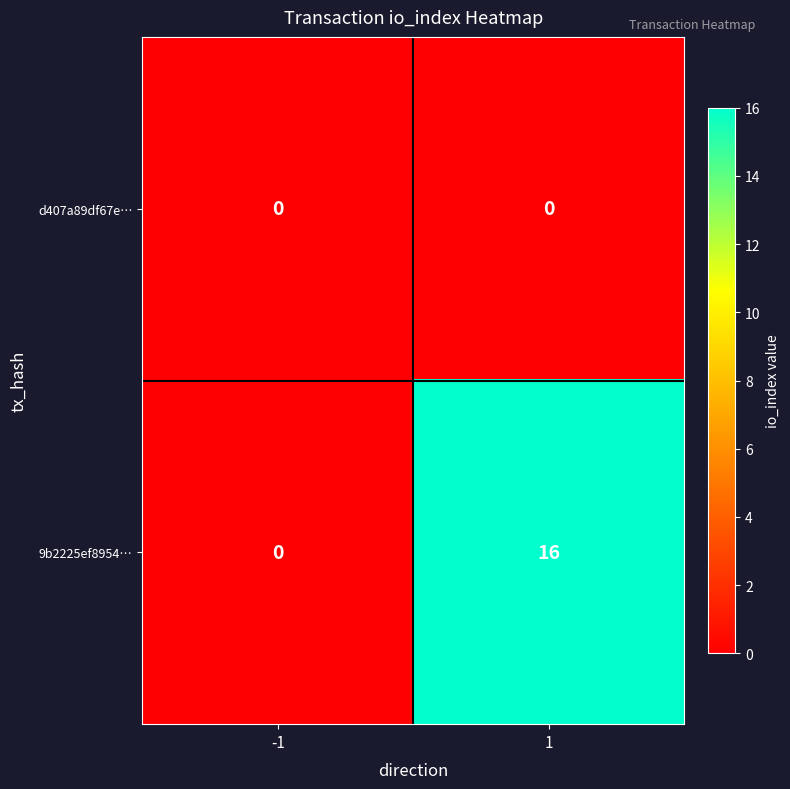

Is it true that d407a89df67e… equals 0 at 1?

True